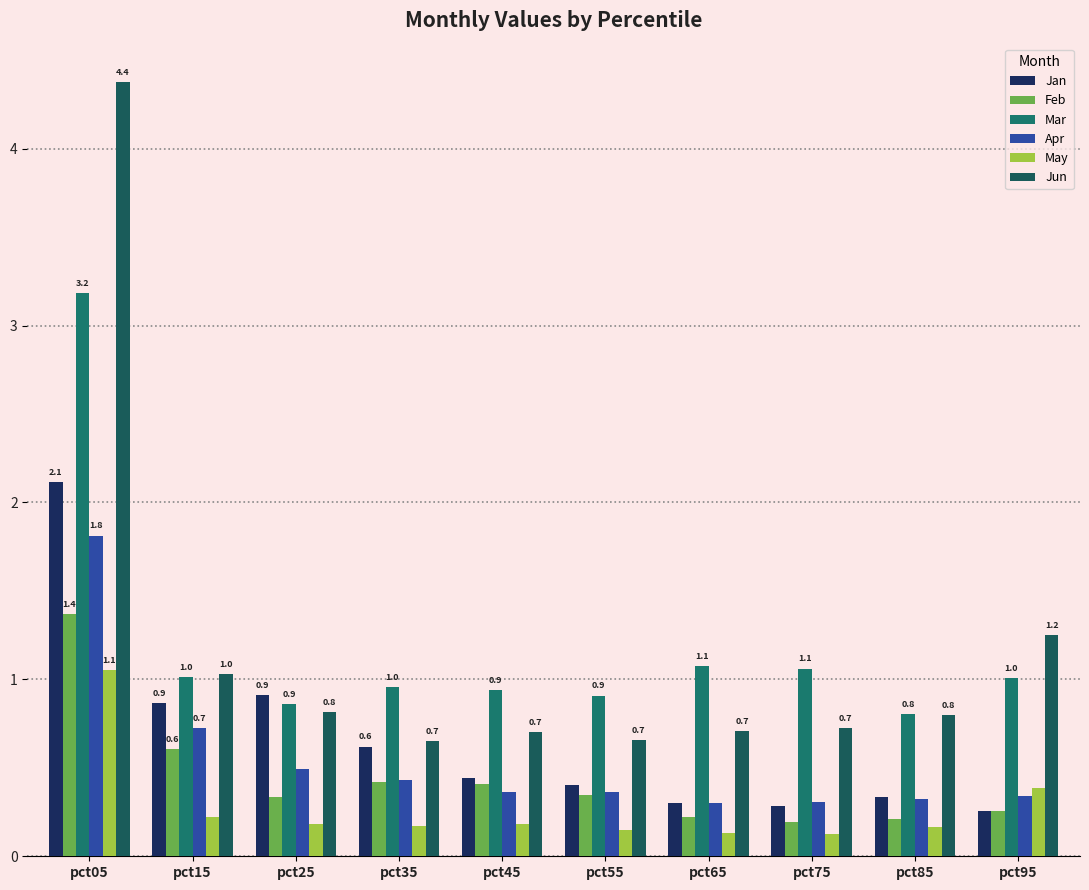

What are all the series names shown in the legend?

Jan, Feb, Mar, Apr, May, Jun